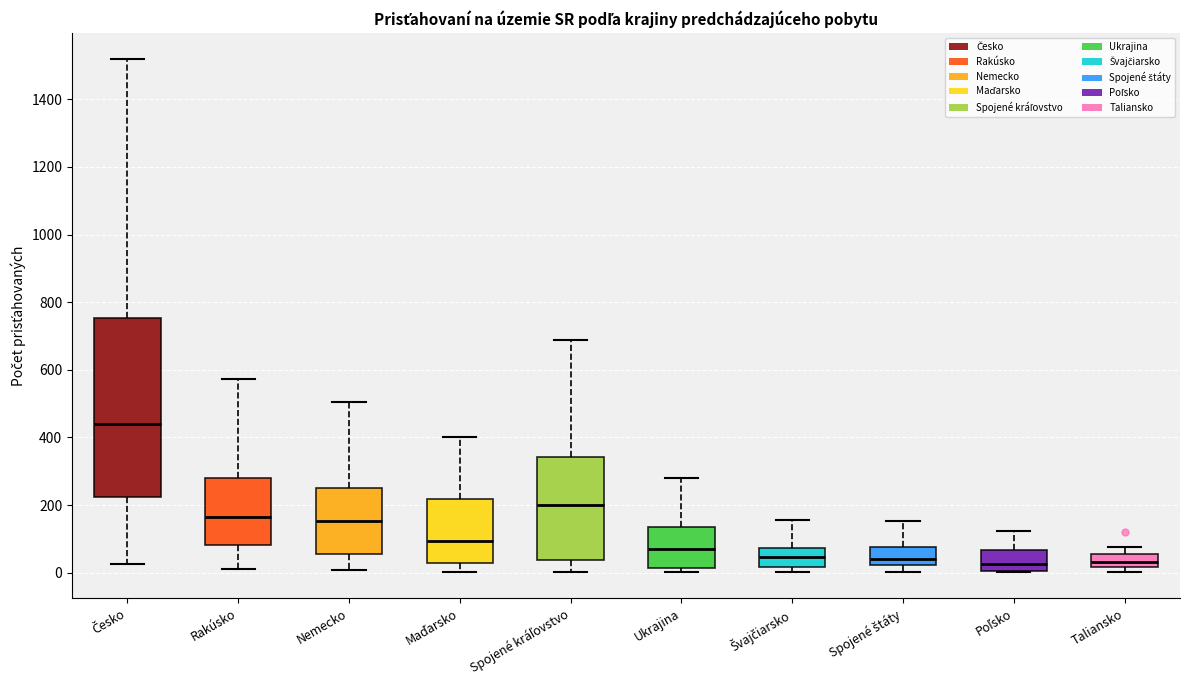

Reading left to right, transcribe this box plot: for each box, give where its median line is, the range the box spans, and where its two whiskers end, as read against the y-axis. The values are not printed on the chart, so give them approximately, as read against the axis.

Česko: median 440, box 220 to 760, whiskers 20 to 1520
Rakúsko: median 160, box 80 to 280, whiskers 20 to 580
Nemecko: median 160, box 60 to 240, whiskers 0 to 500
Maďarsko: median 100, box 20 to 220, whiskers 0 to 400
Spojené kráľovstvo: median 200, box 40 to 340, whiskers 0 to 680
Ukrajina: median 80, box 20 to 140, whiskers 0 to 280
Švajčiarsko: median 40, box 20 to 80, whiskers 0 to 160
Spojené štáty: median 40, box 20 to 80, whiskers 0 to 160
Poľsko: median 20, box 0 to 60, whiskers 0 to 120
Taliansko: median 40, box 20 to 60, whiskers 0 to 80